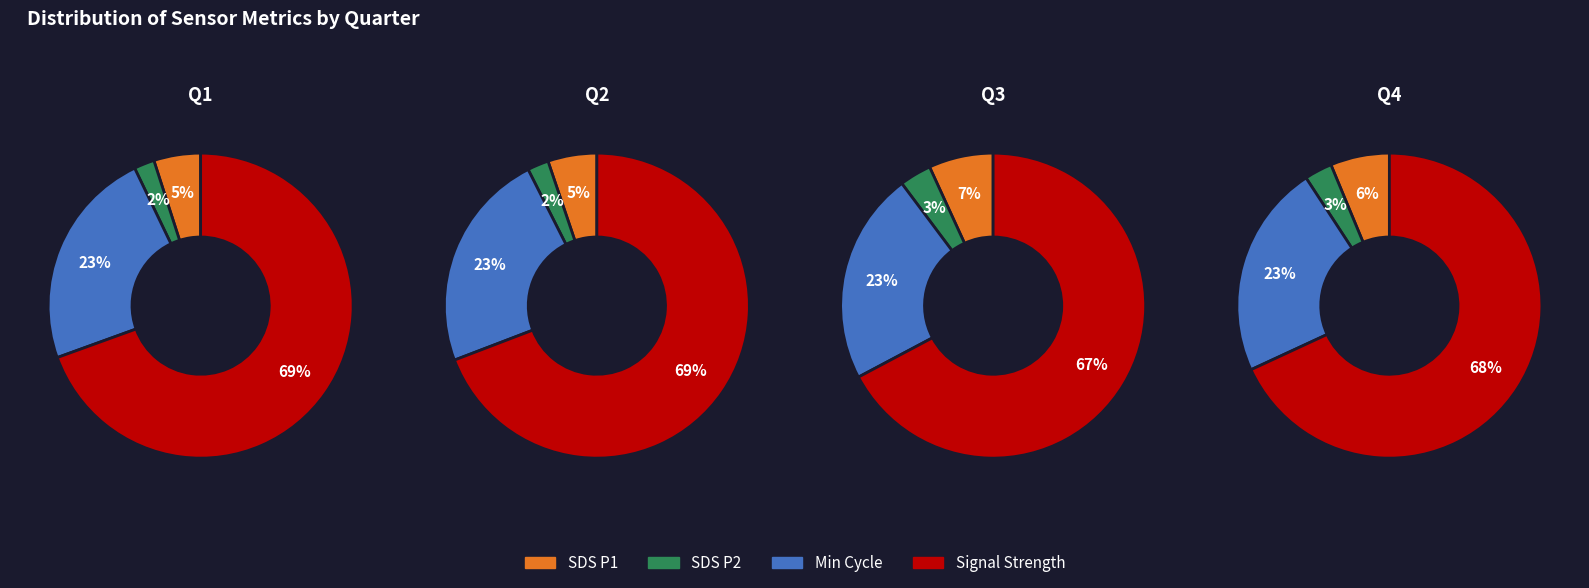

The 30 slice represents 9% of the pie. True or false?

False